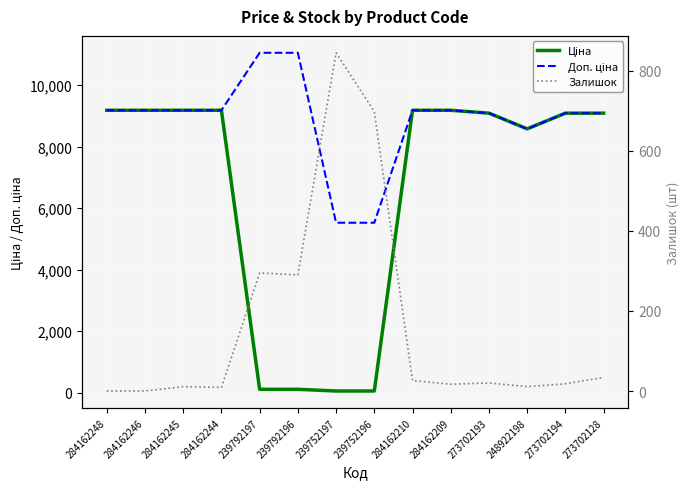

Which category has the highest value across all series?

239792197